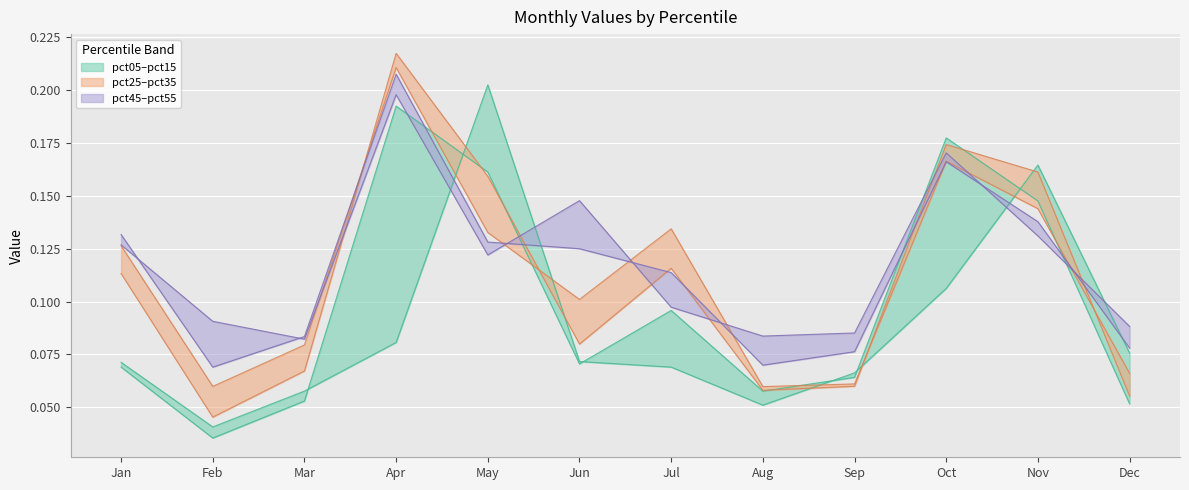

At Aug, list the series in order from largest to smallest.

pct55, pct45, pct35, pct25, pct15, pct05